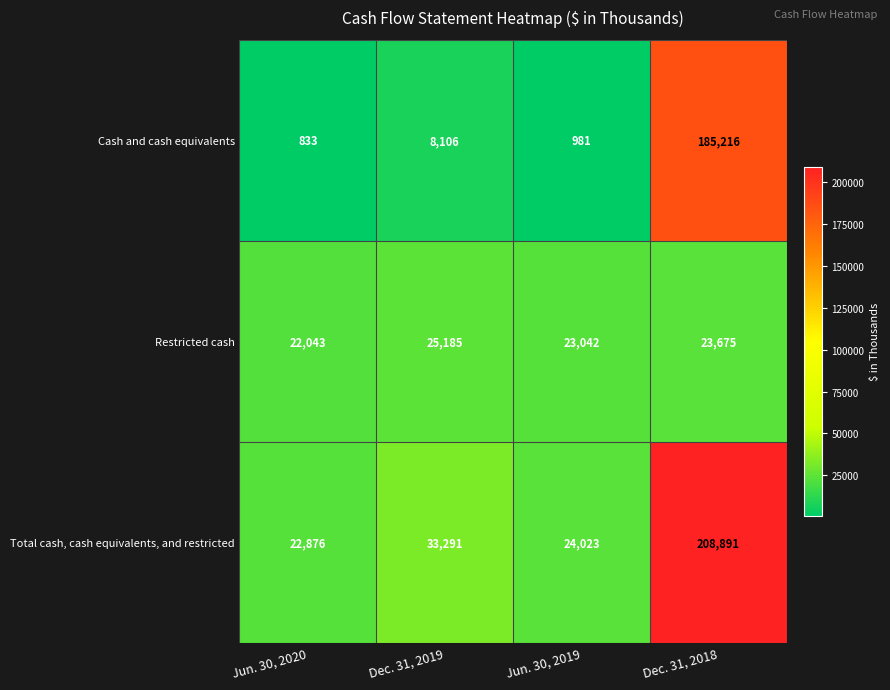

Reading right to left, transcribe all the data shown in this chart.

Cash and cash equivalents: Dec. 31, 2018=185216	Jun. 30, 2019=981	Dec. 31, 2019=8106	Jun. 30, 2020=833
Restricted cash: Dec. 31, 2018=23675	Jun. 30, 2019=23042	Dec. 31, 2019=25185	Jun. 30, 2020=22043
Total cash, cash equivalents, and restricted: Dec. 31, 2018=208891	Jun. 30, 2019=24023	Dec. 31, 2019=33291	Jun. 30, 2020=22876